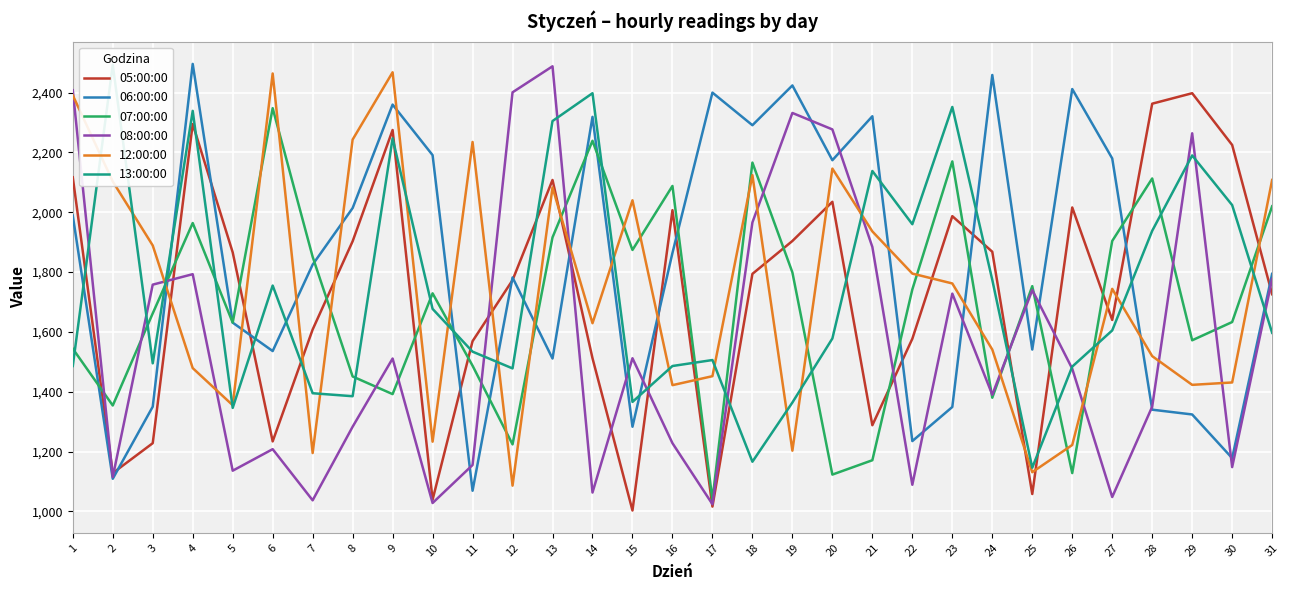

Which series ends up on top after the final intersection of 13:00:00 and 05:00:00?

05:00:00